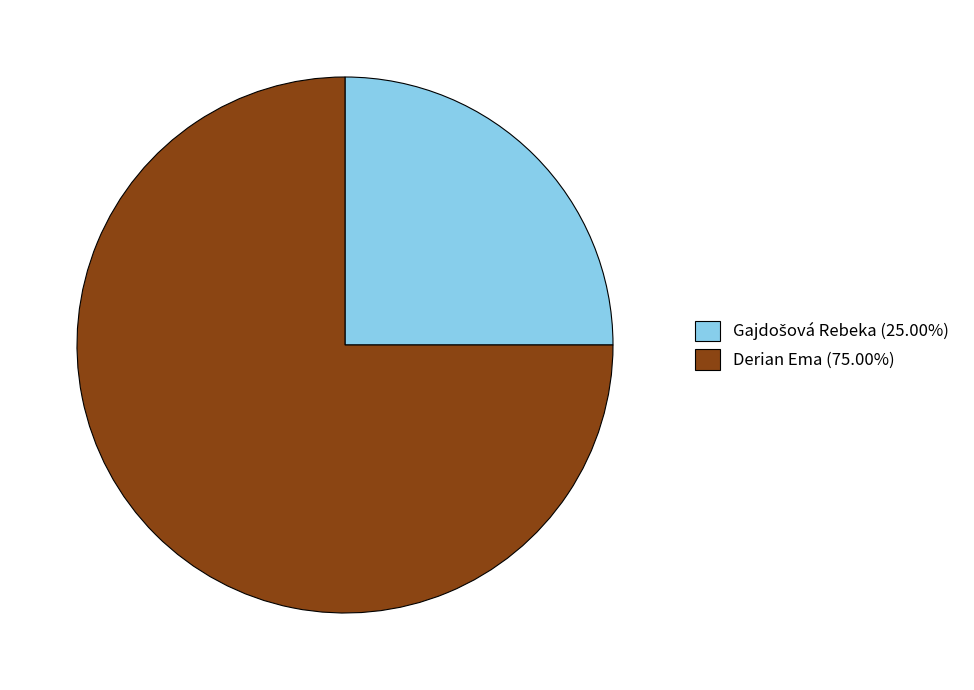

Does Derian Ema (75.00%) account for over 50% of the chart?

Yes